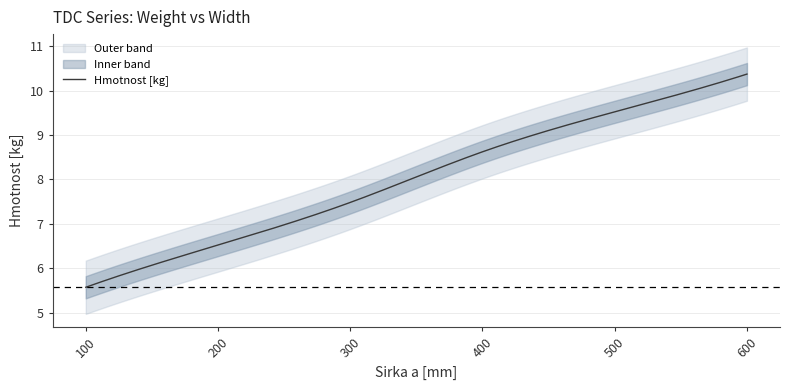

How many lines are shown in the chart?

1